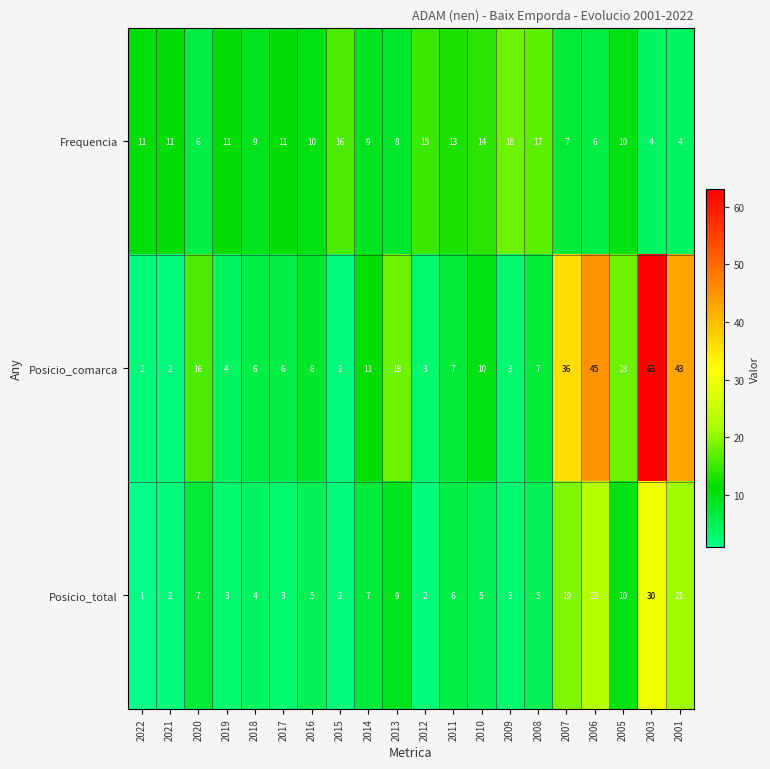

The Frequencia series shows 10 at 2016. True or false?

True